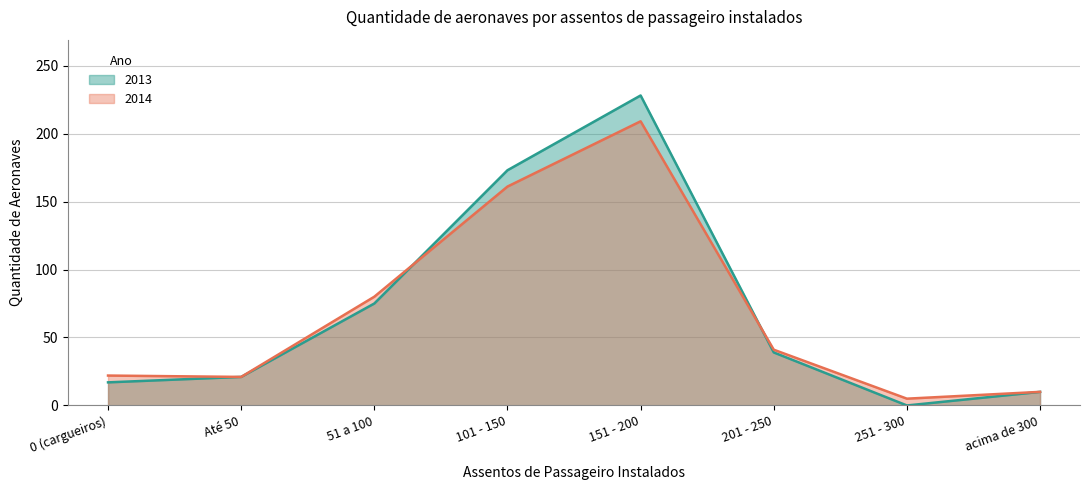

What is the maximum value shown in the chart?

228